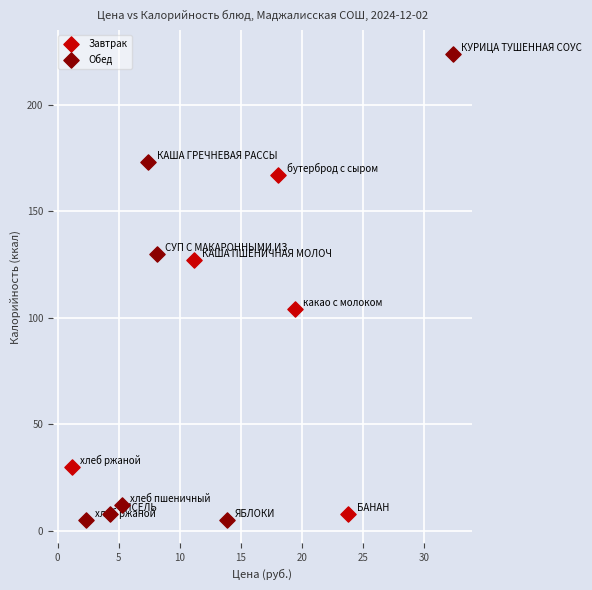

Which series reaches the maximum Y coordinate?

Обед